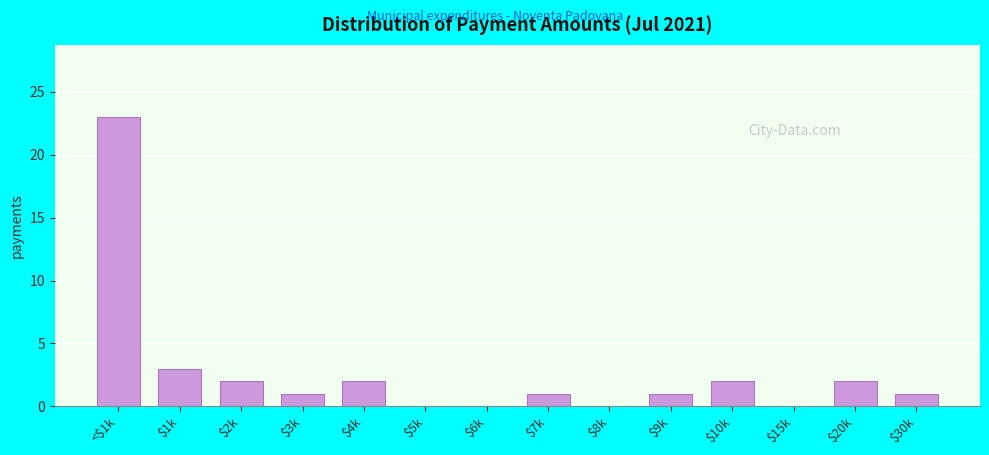

What is the sum of all values?

38